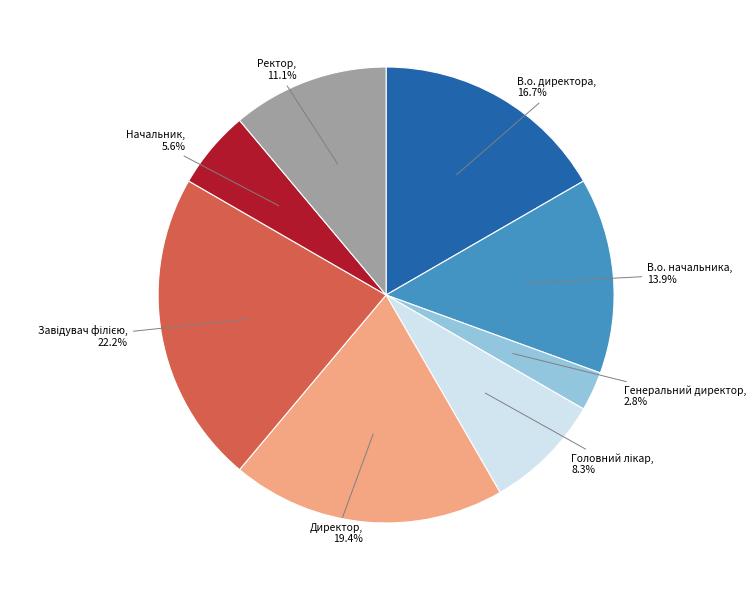

To the nearest percent, what is the average slice percentage?

12%